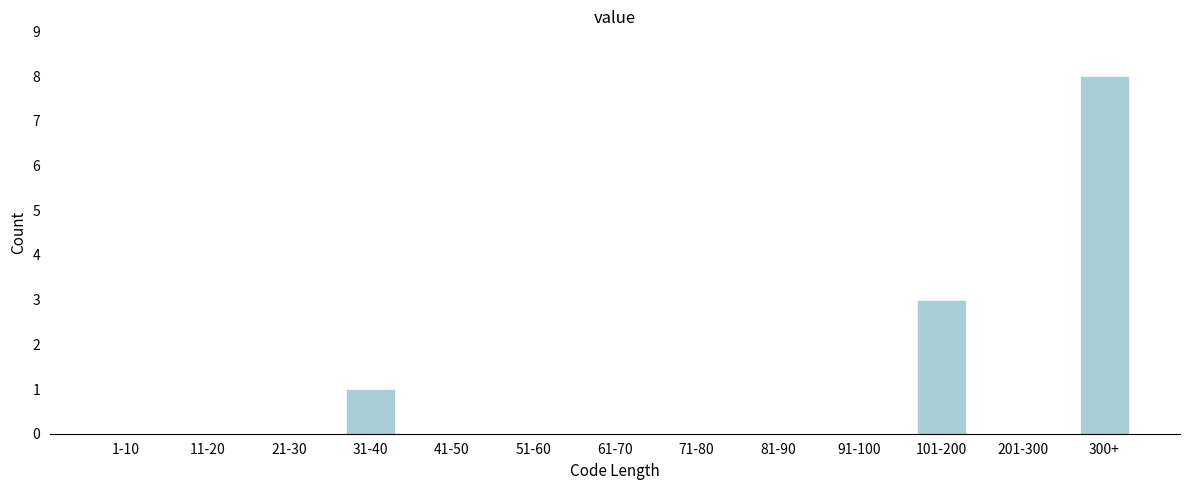

Reading right to left, list all the values displayed in this chart.

300+=8	201-300=0	101-200=3	91-100=0	81-90=0	71-80=0	61-70=0	51-60=0	41-50=0	31-40=1	21-30=0	11-20=0	1-10=0